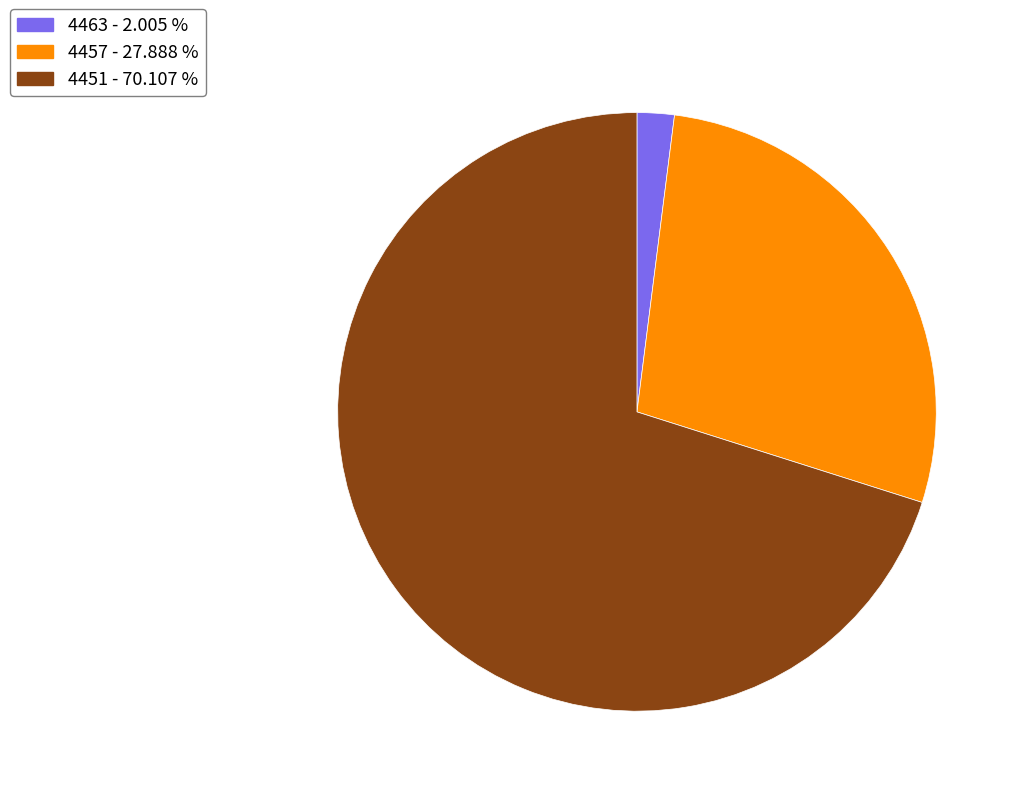

Count the number of slices in the pie.

3